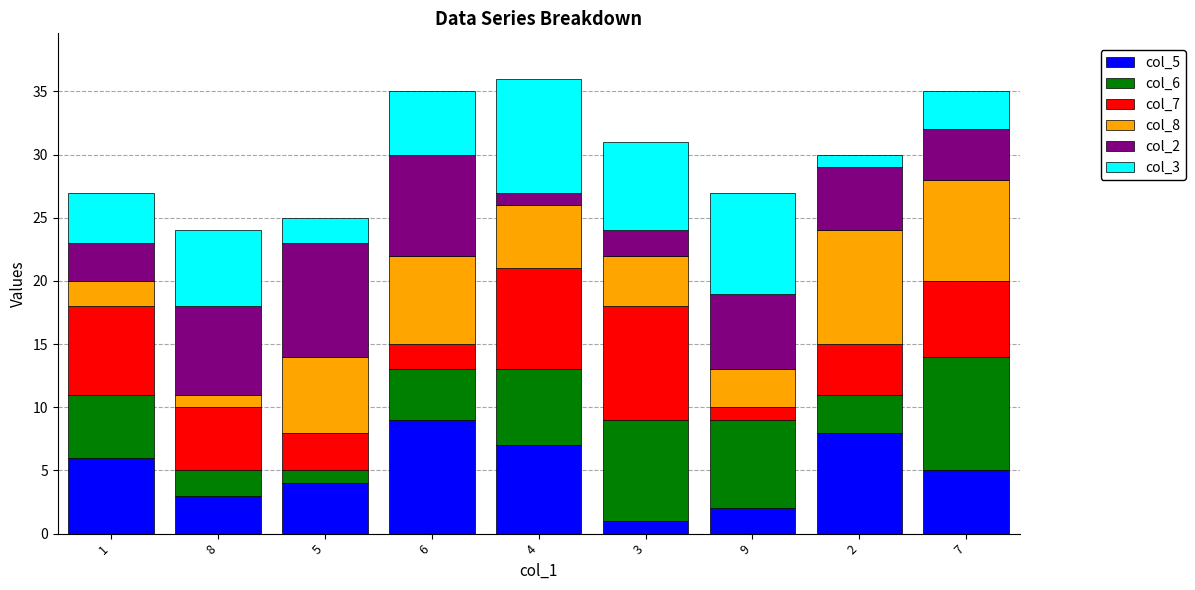

How many bars are there in total?

9